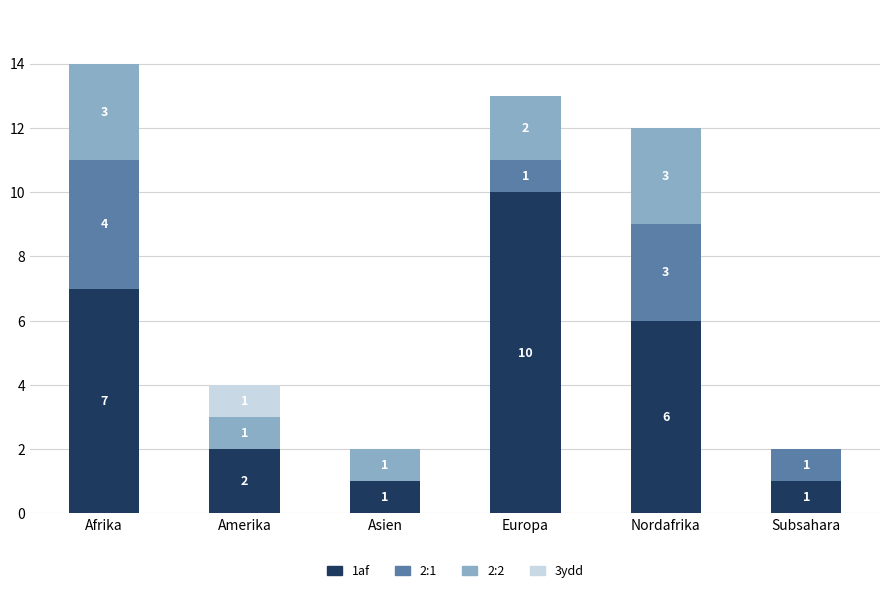

At which category is the sum across all series the highest?

Afrika